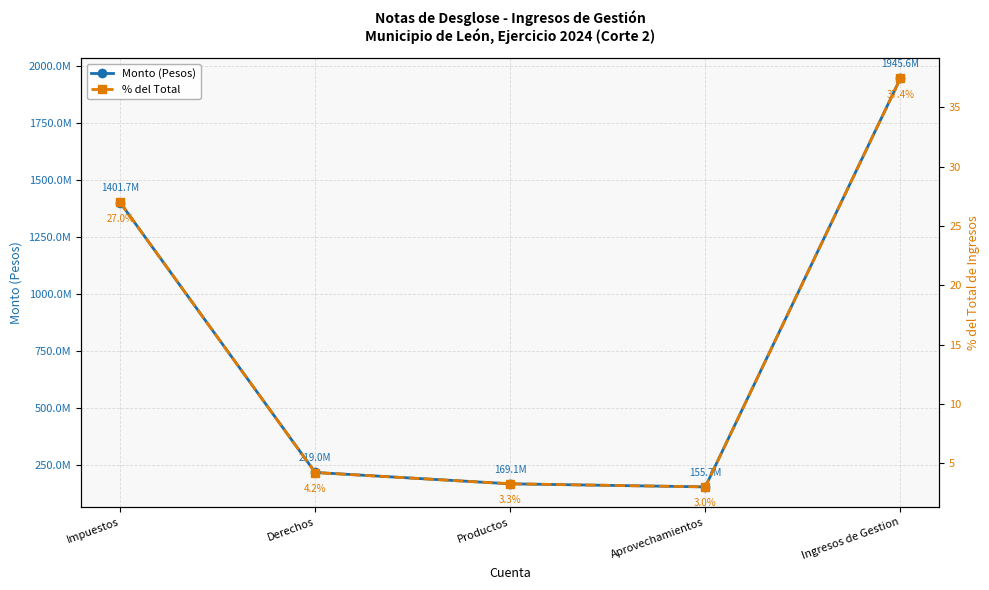

Count the number of data series in this chart.

2